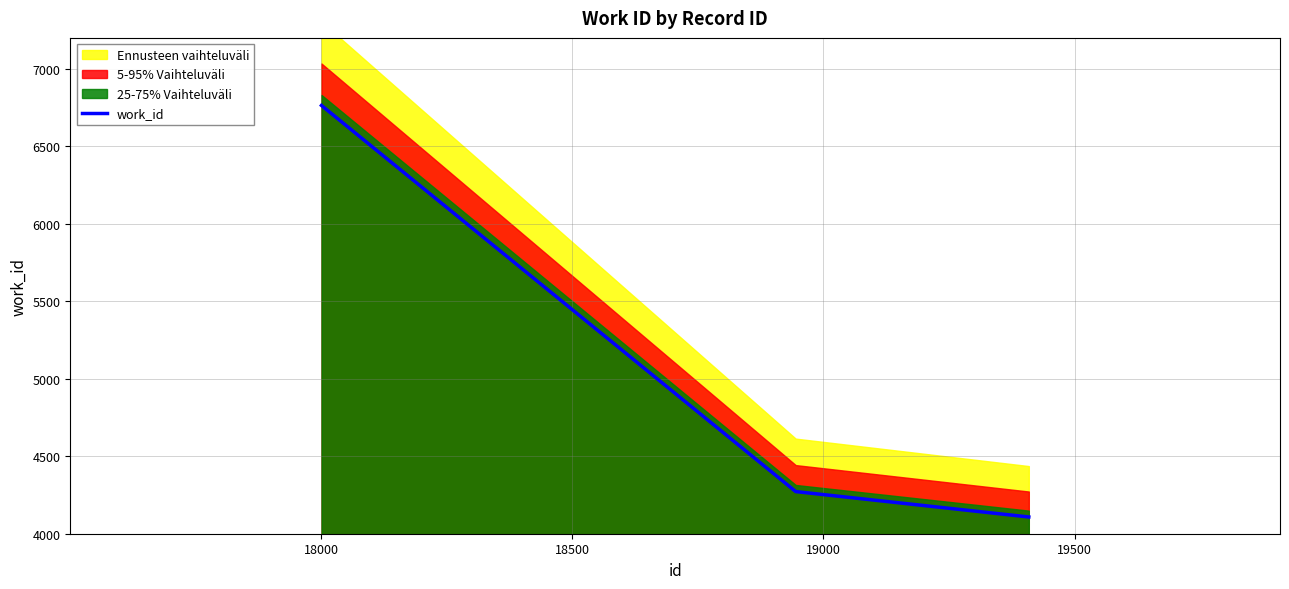

What is the highest value of the work_id series?

6764